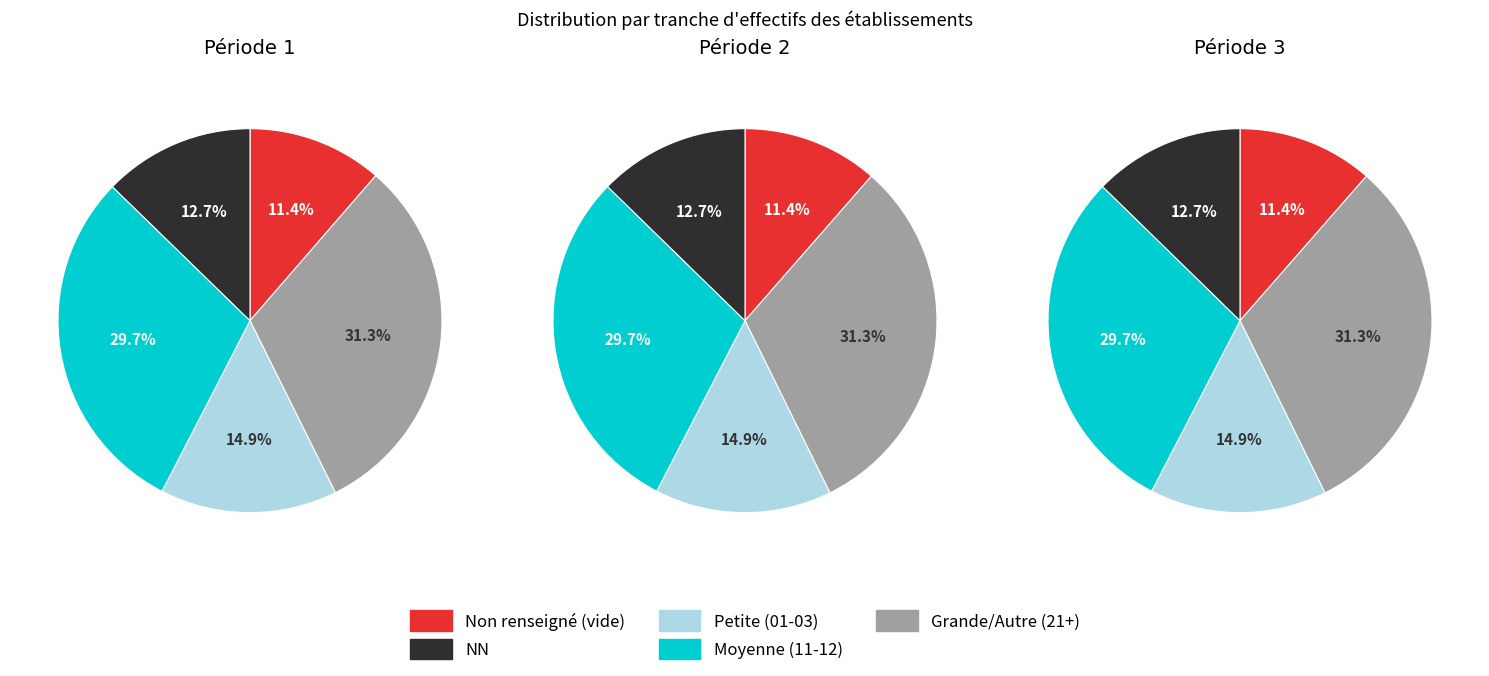

Is 12 the majority of the pie?

No